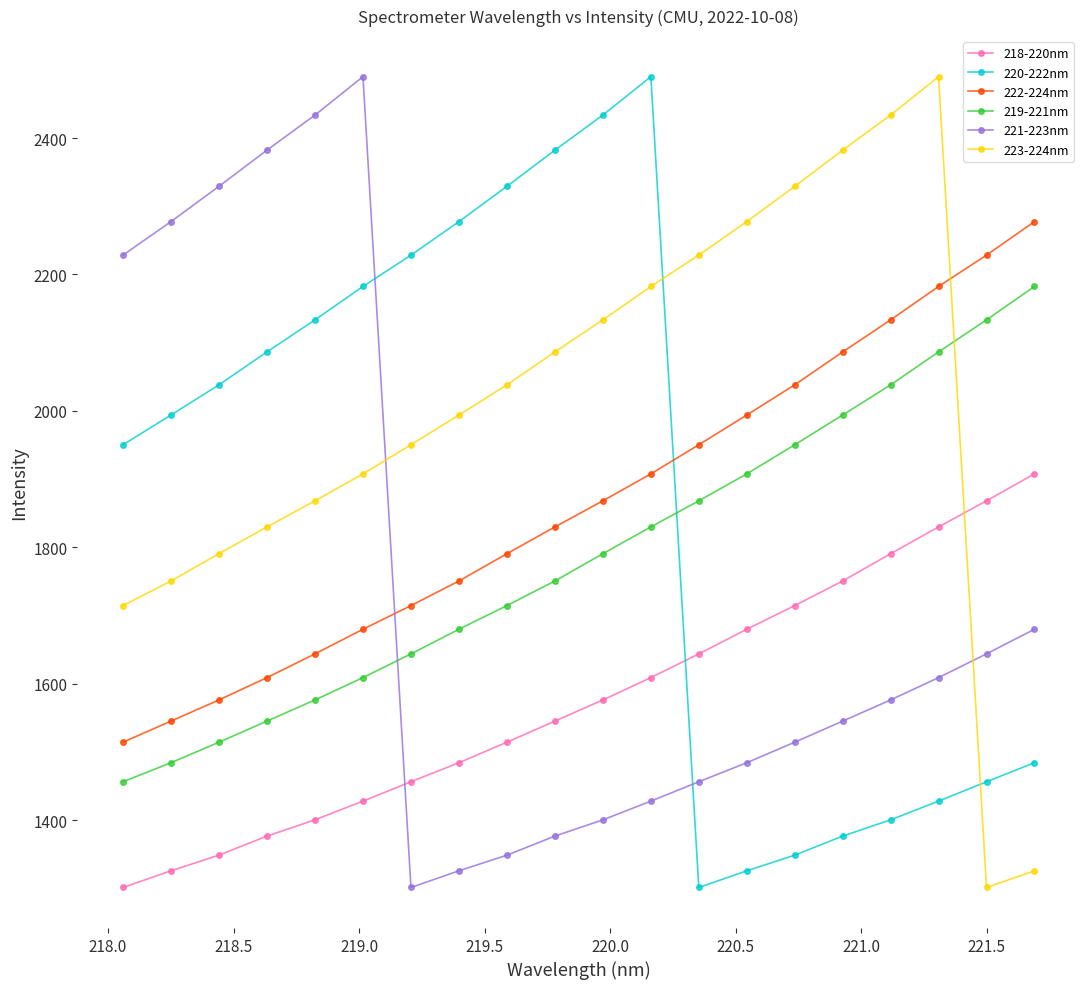

Which series ends up on top after the final intersection of 223-224nm and 220-222nm?

220-222nm